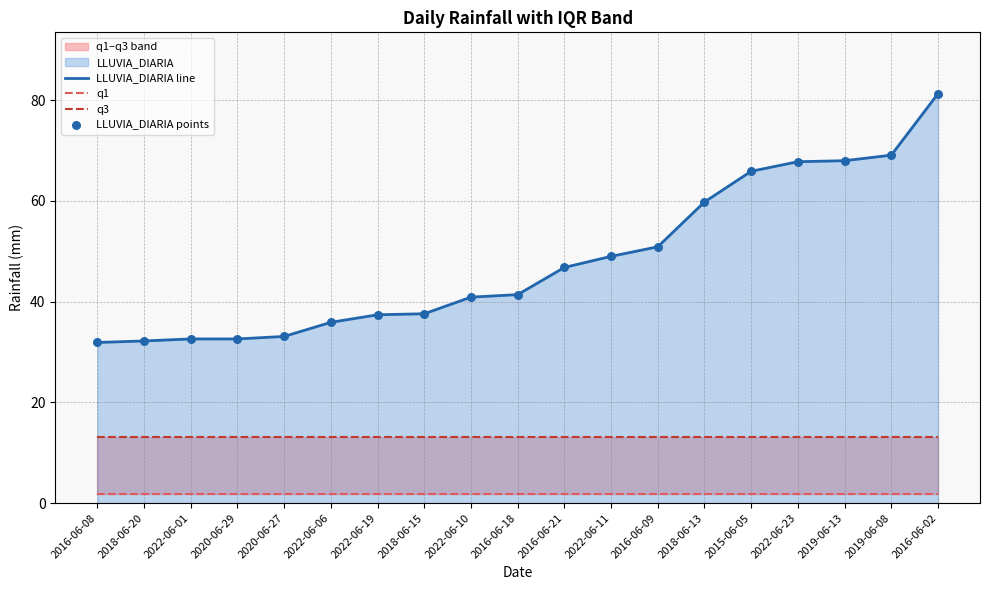

Which series has the widest spread of Y values?

LLUVIA_DIARIA line